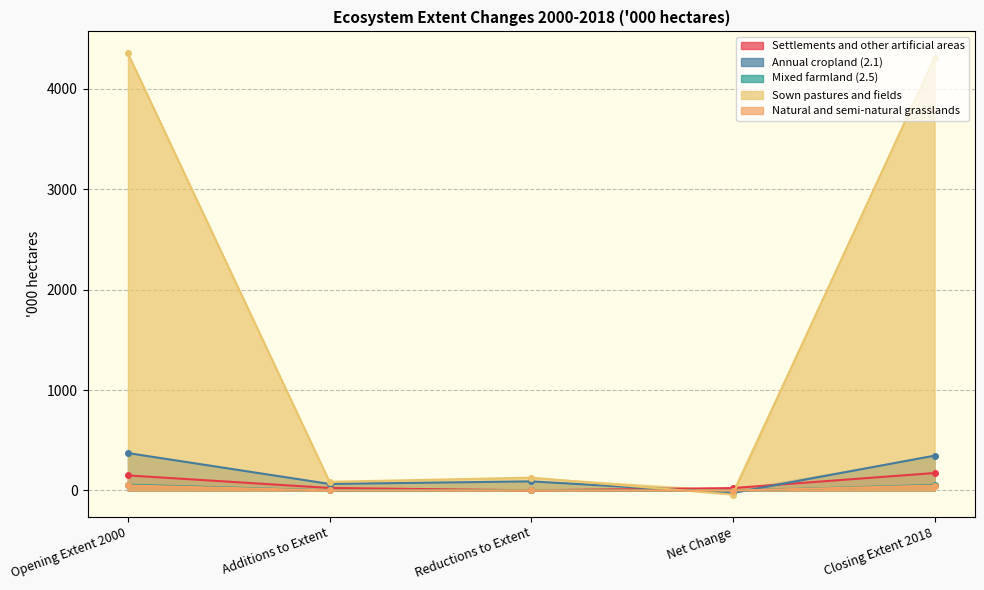

Which has a higher value, Net Change or Closing Extent 2018?

Closing Extent 2018